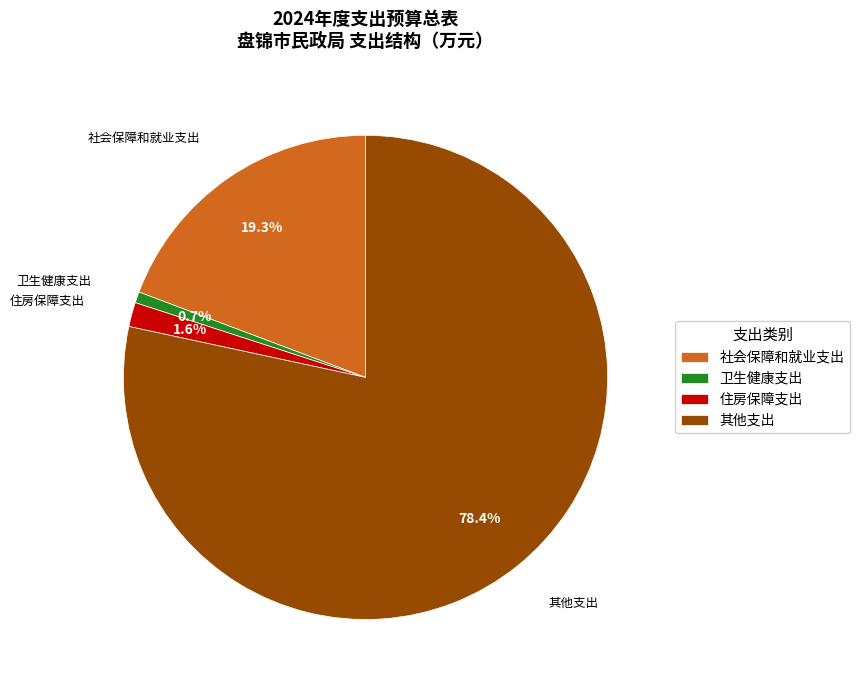

Does any single category account for the majority?

Yes